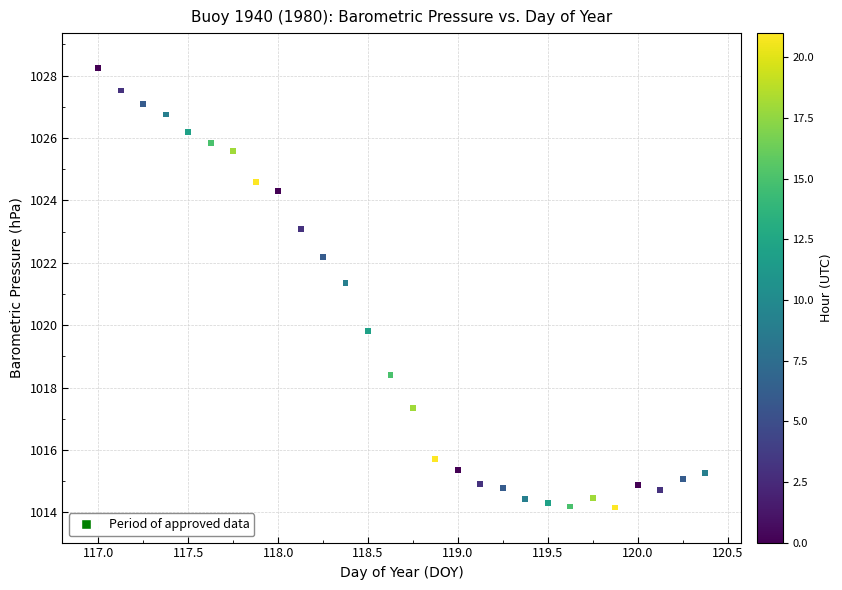

What is the range of X values (max minus min)?

3.4